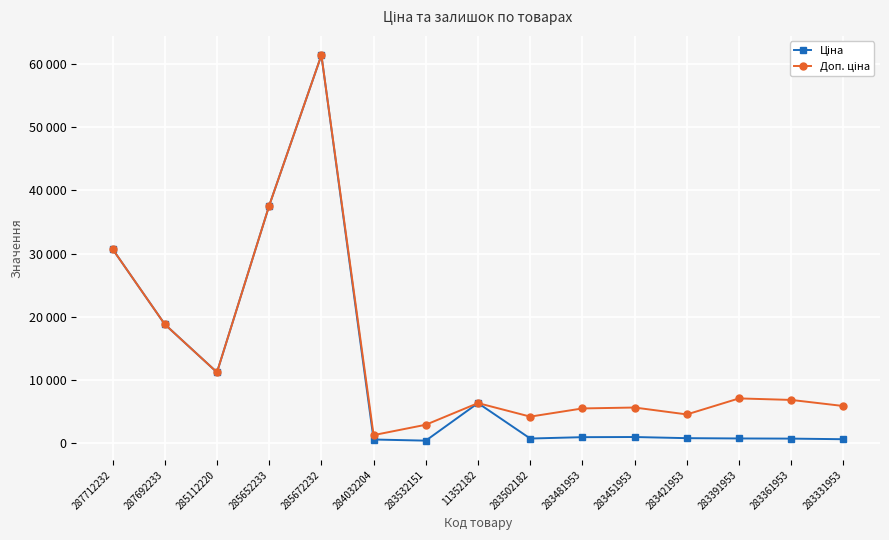

Does the chart have visible grid lines?

Yes